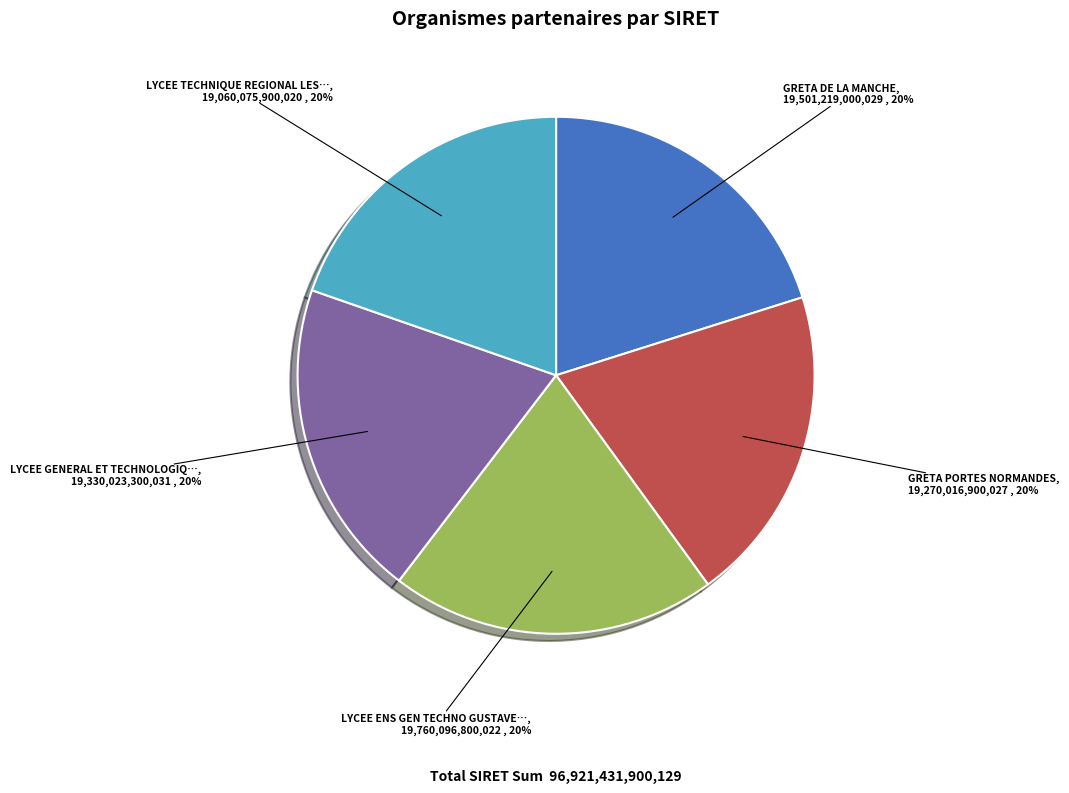

Does any single category account for the majority?

No